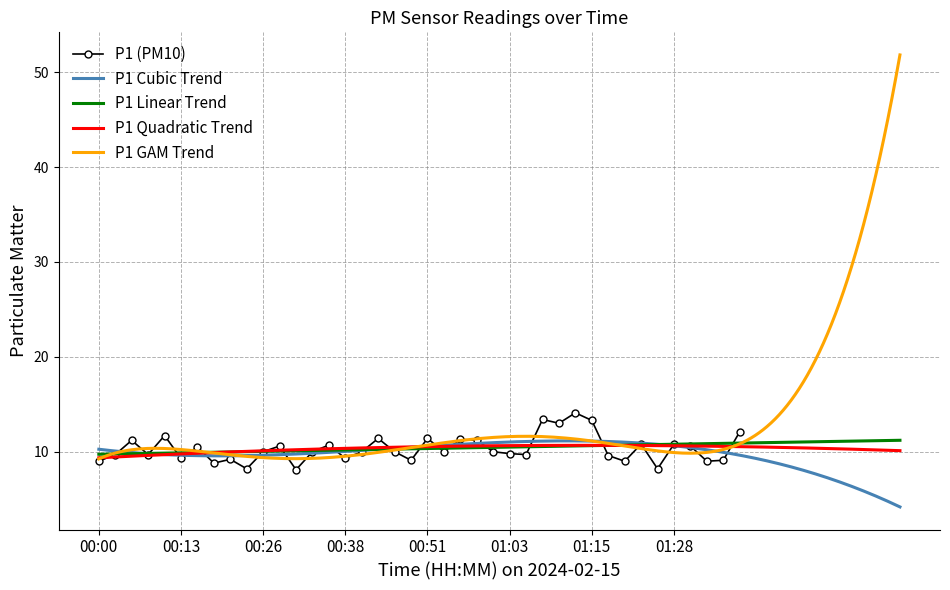

What is the minimum value for P1 (PM10)?

8.1